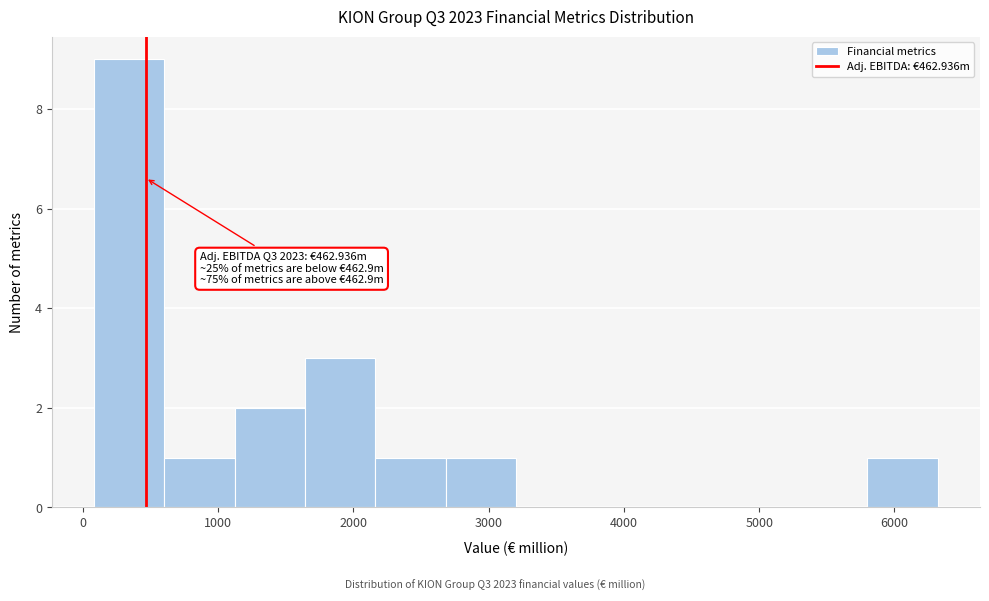

Over which range of the x-axis is the bar tallest?

100 to 600